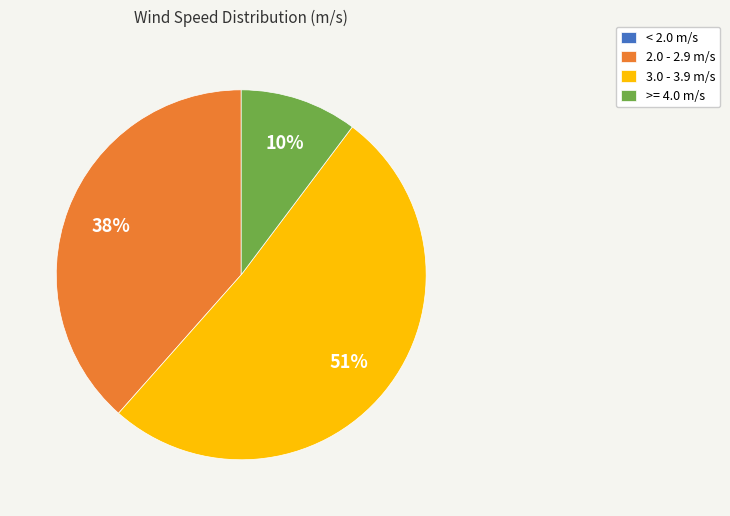

True or false: 2.0 - 2.9 m/s accounts for 25% of the total.

False